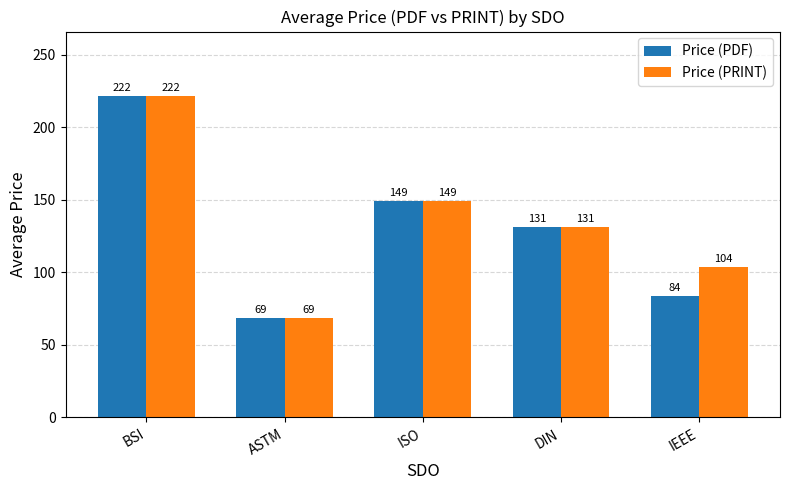

At which label does Price (PRINT) first exceed 131?

BSI